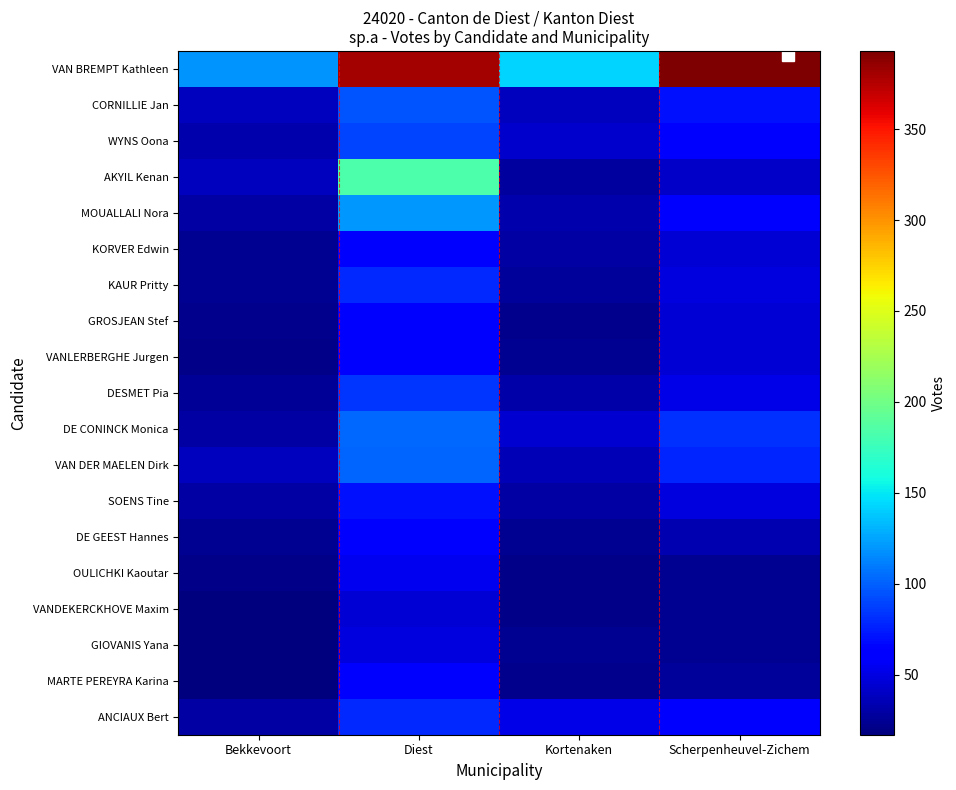

Rank the series at Kortenaken from highest to lowest value.

VAN BREMPT Kathleen, ANCIAUX Bert, DE CONINCK Monica, WYNS Oona, CORNILLIE Jan, VAN DER MAELEN Dirk, MOUALLALI Nora, DESMET Pia, KORVER Edwin, SOENS Tine, AKYIL Kenan, KAUR Pritty, DE GEEST Hannes, VANLERBERGHE Jurgen, GIOVANIS Yana, GROSJEAN Stef, MARTE PEREYRA Karina, OULICHKI Kaoutar, VANDEKERCKHOVE Maxim